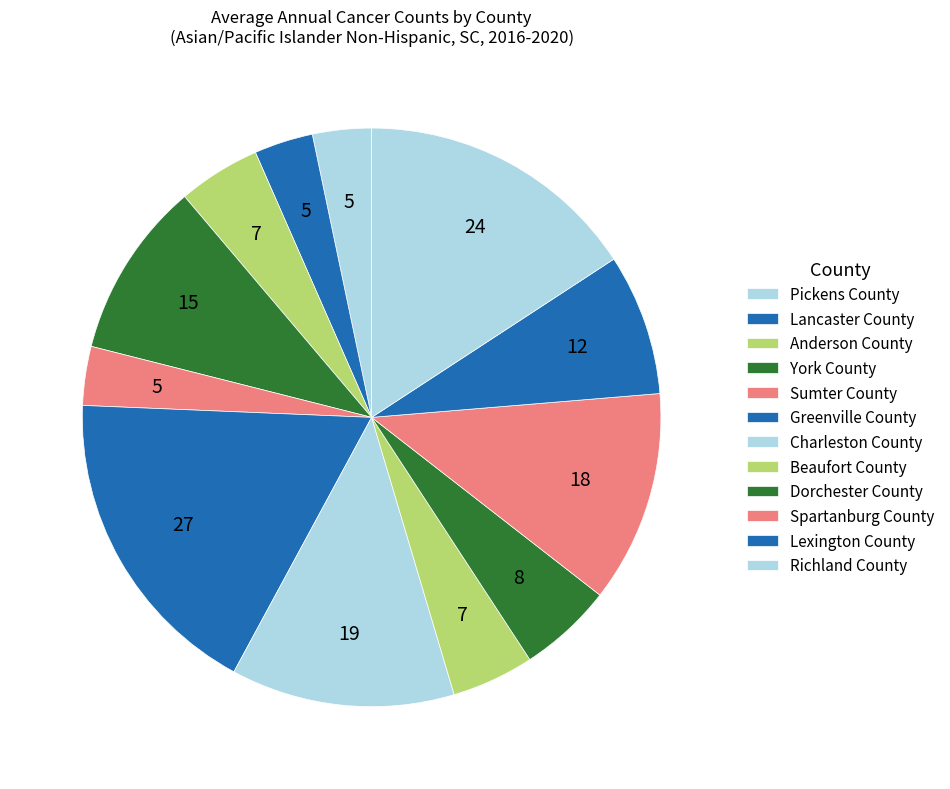

Which has a higher value, Dorchester County or Lexington County?

Lexington County